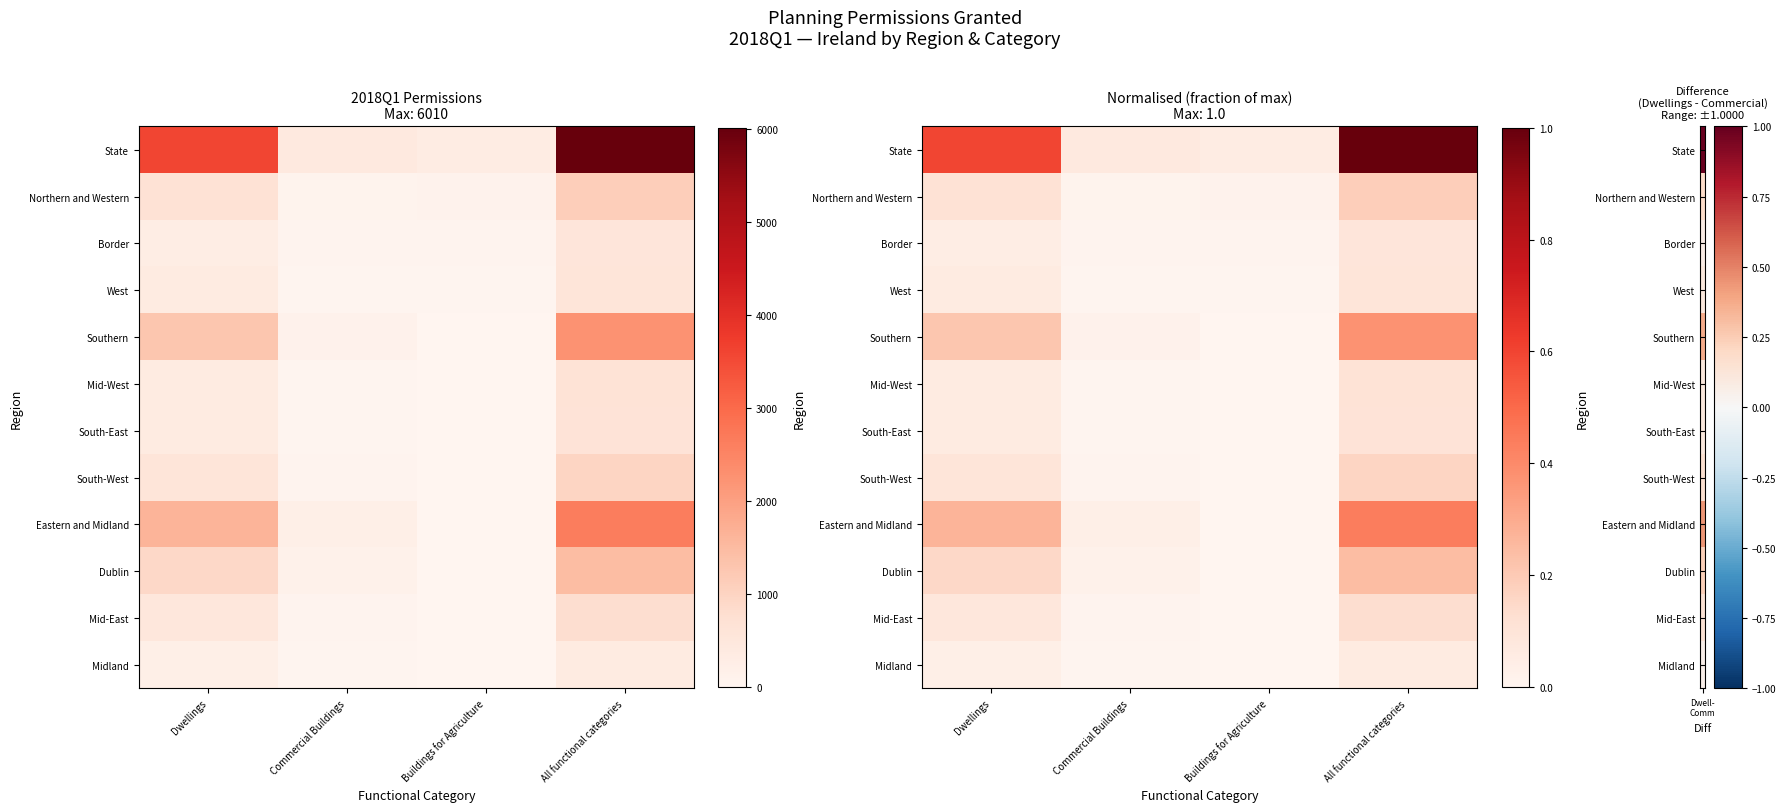

What is the difference between the highest and lowest values at Buildings for Agriculture?

0.1